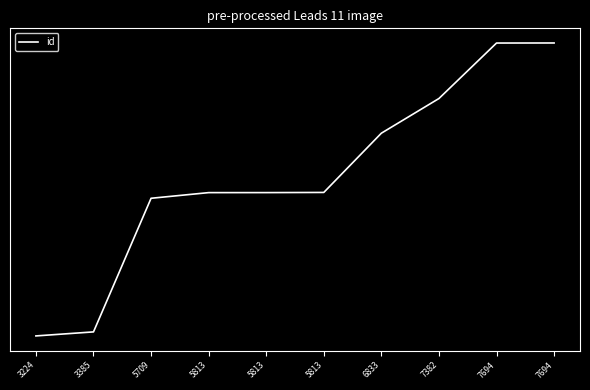

Does the chart display data point markers on the line(s)?

No